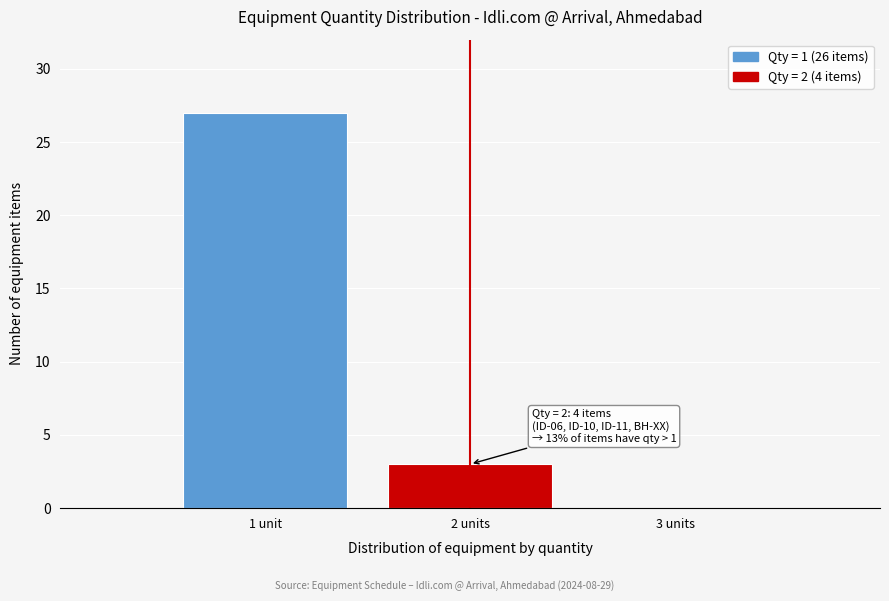

Reading left to right, what are all the values shown in this chart?

1 unit=27	2 units=3	3 units=0